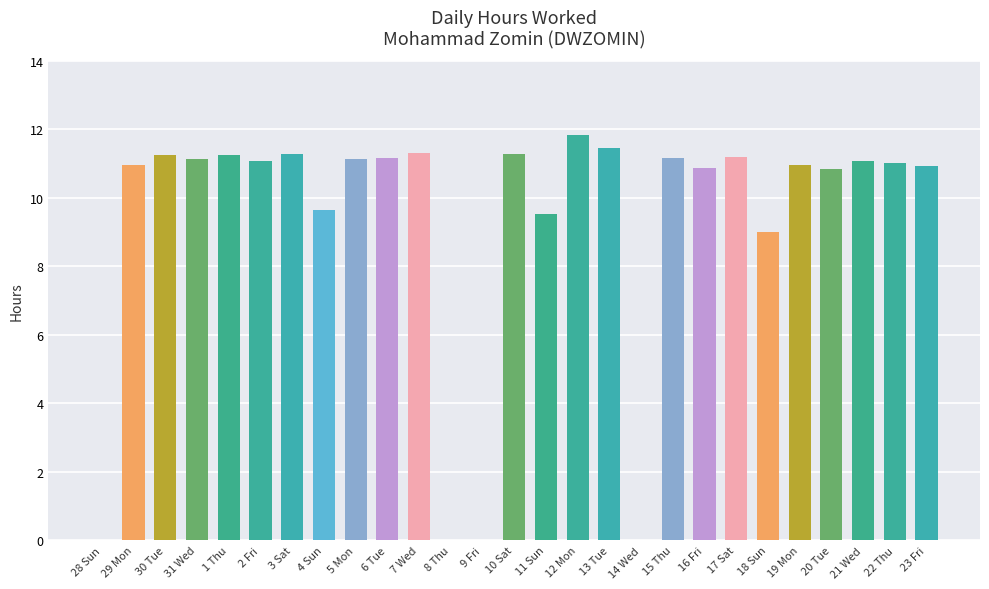

At which category does the chart reach its peak across all series?

12 Mon